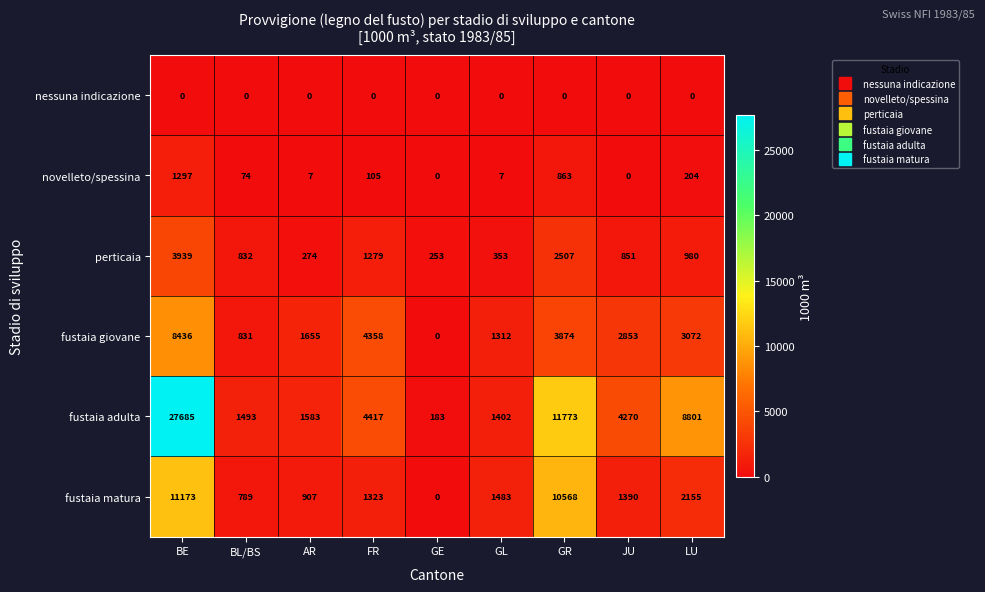

At which label does perticaia reach its minimum?

GE